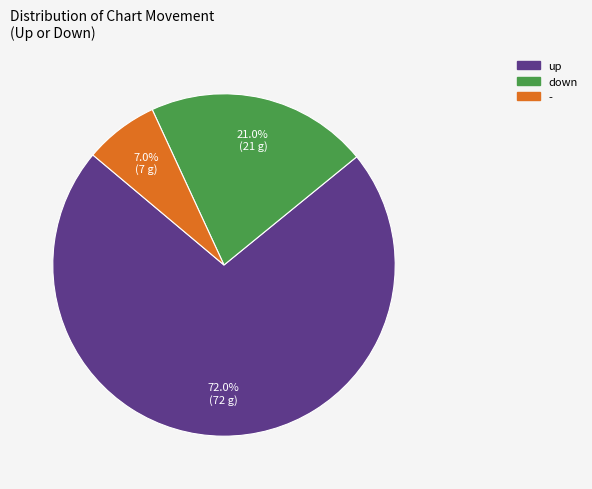

To the nearest percent, what percentage of the pie is down?

21%